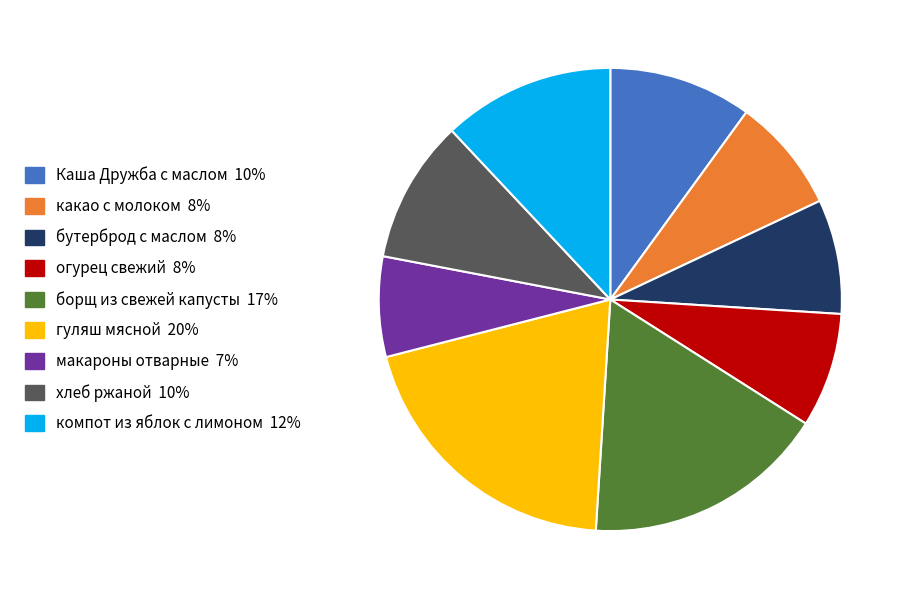

Between Каша Дружба с маслом and огурец свежий, which is larger?

Каша Дружба с маслом